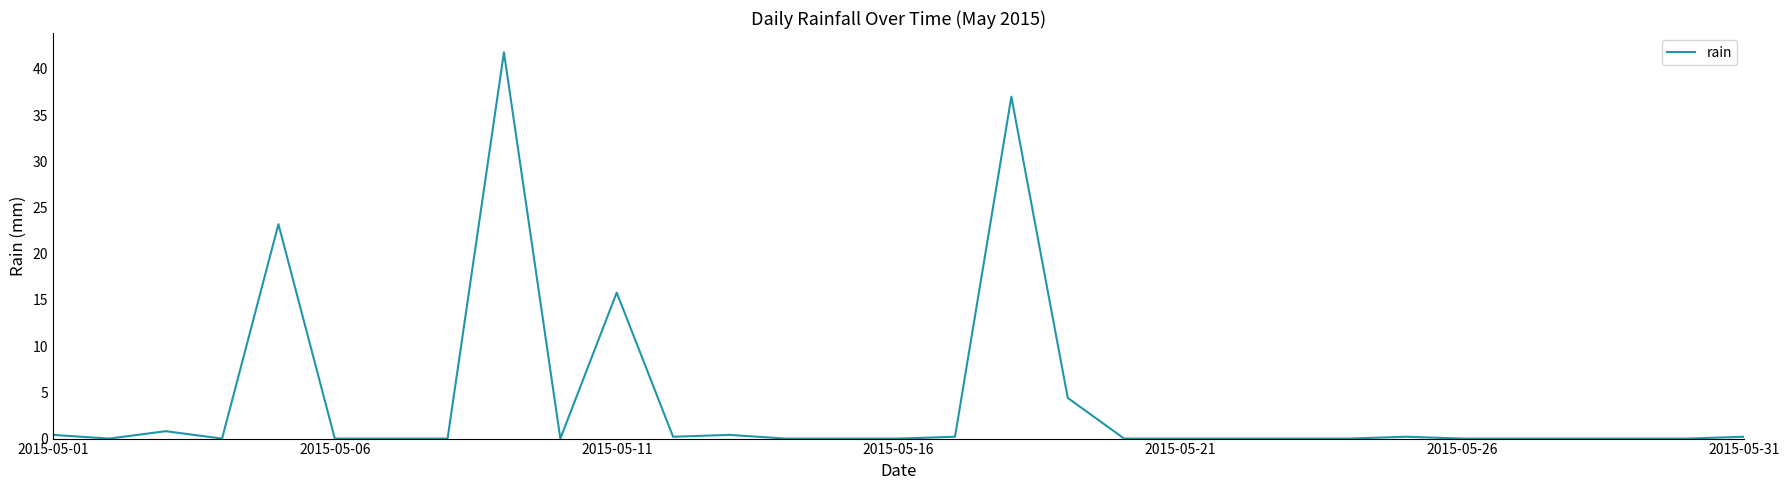

How many lines are shown in the chart?

1